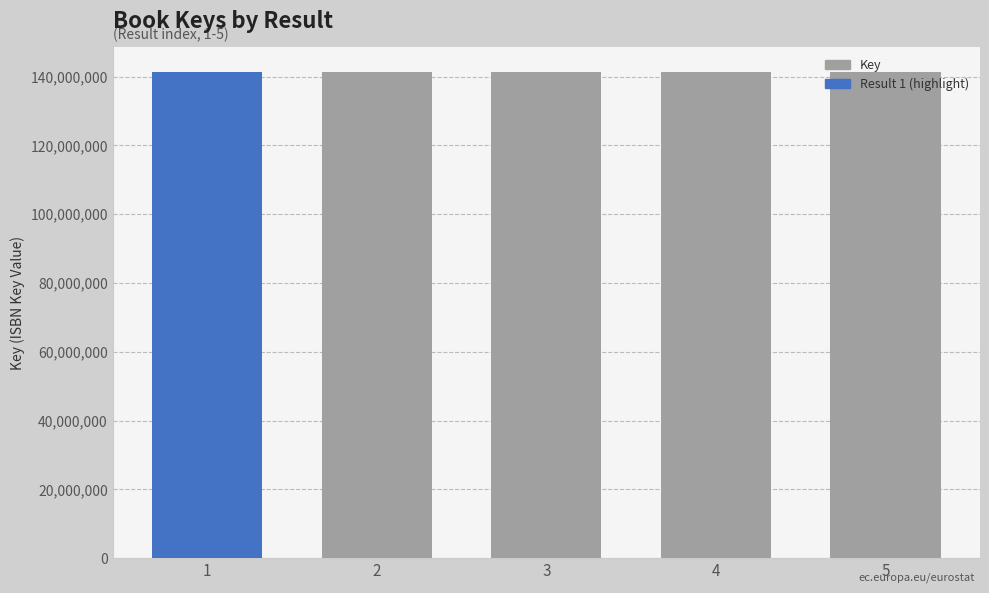

The value at 5 is 141408023. True or false?

True